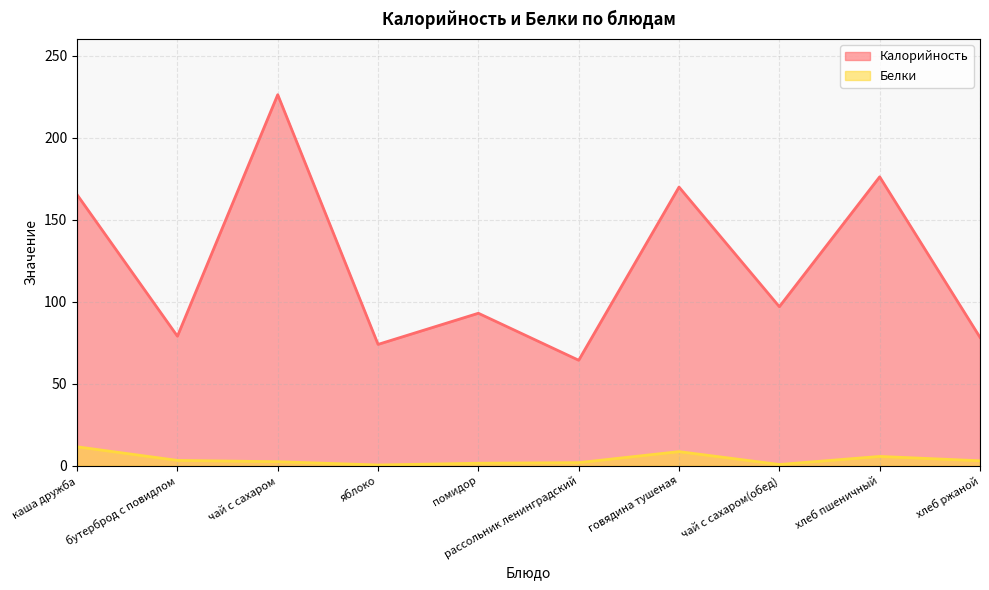

Reading right to left, transcribe all the data shown in this chart.

Калорийность: 78.3	176.2	97.0	170.0	64.3	93.0	74.0	226.4	79.0	165.3
Белки: 3.0	5.6	0.7	8.6	1.8	1.5	0.4	2.4	3.2	11.5